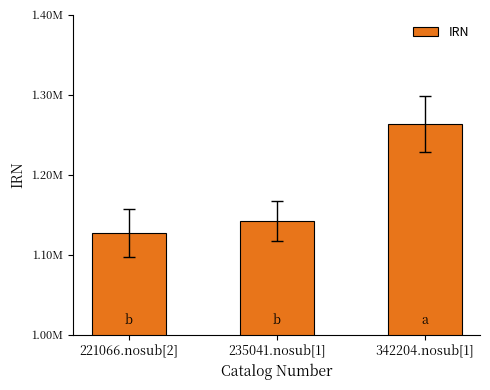

Reading left to right, what are all the values shown in this chart?

1127217	1142126	1262597